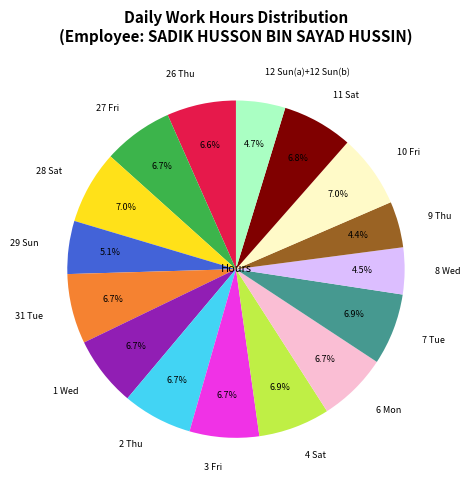

True or false: 6 Mon accounts for 7% of the total.

True